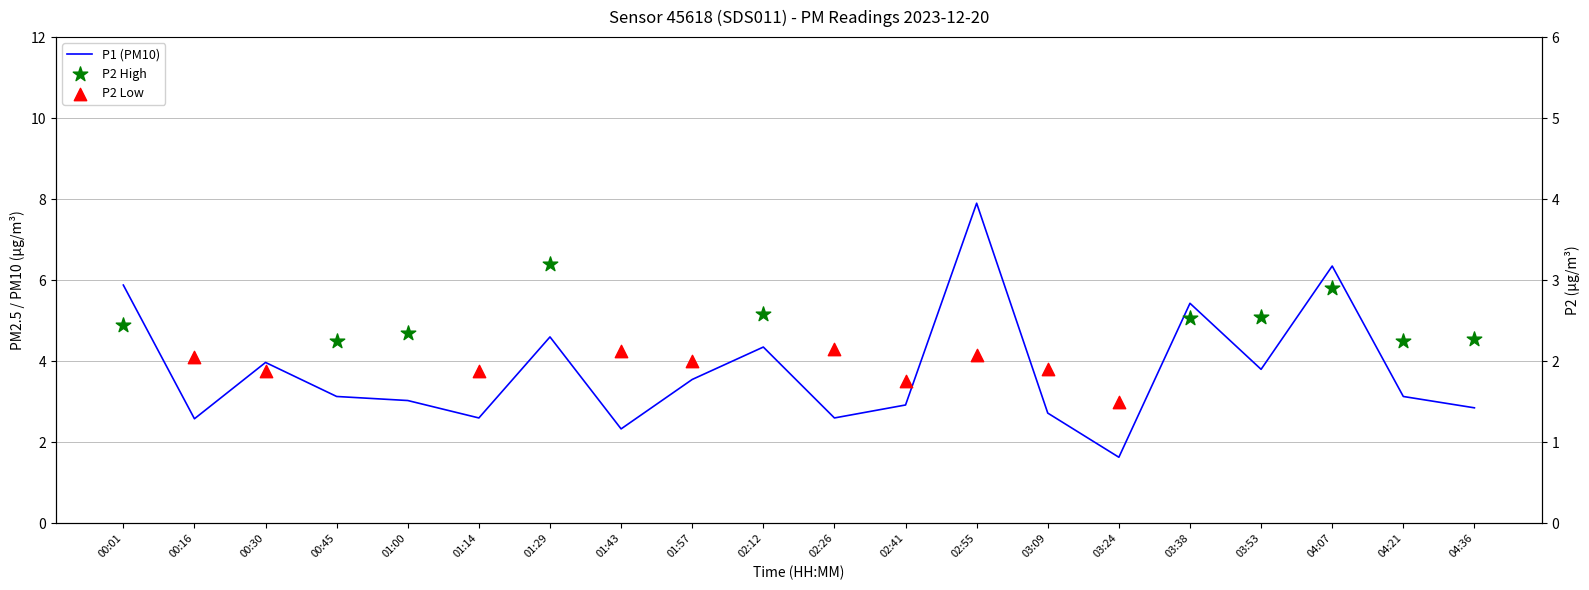

Between 04:21 and 00:16, which is larger?

04:21